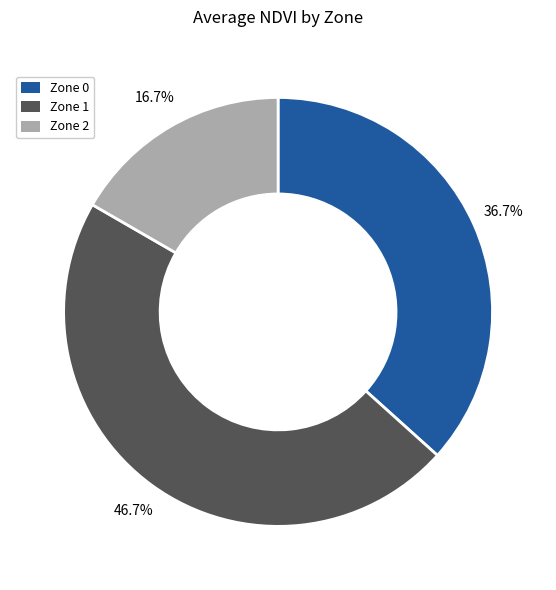

What portion of the pie excludes Zone 2?

83.3%